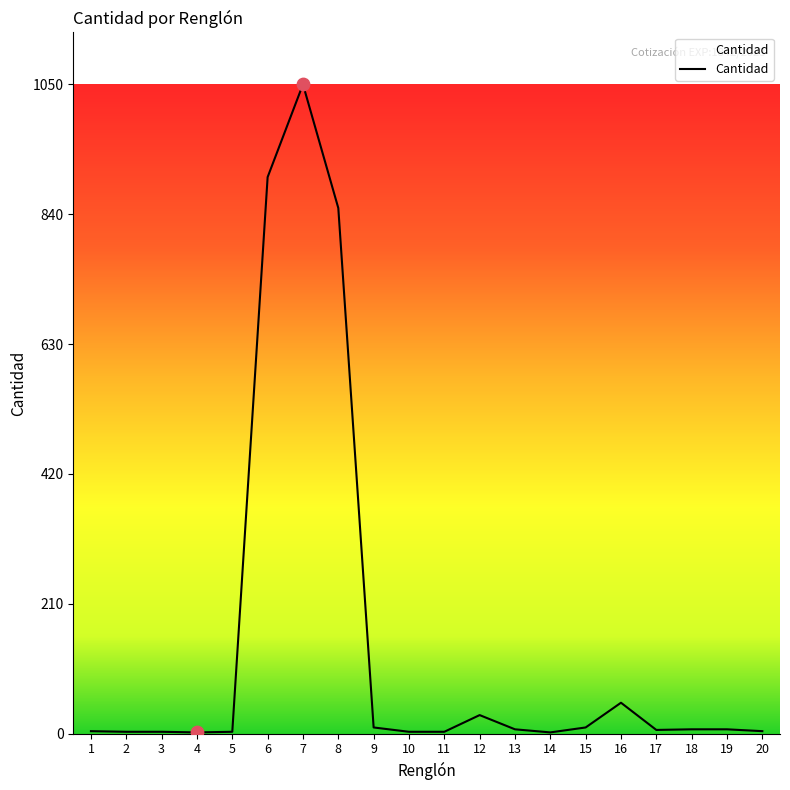

What is the greatest value displayed?

1050